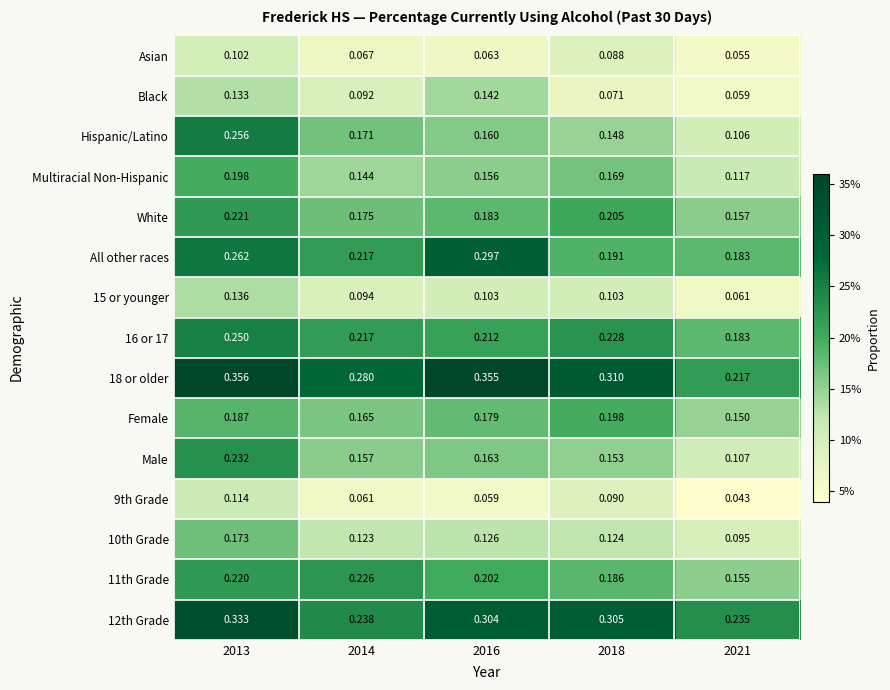

Is the value of Hispanic/Latino at 2021 greater than the value of 15 or younger at 2013?

No